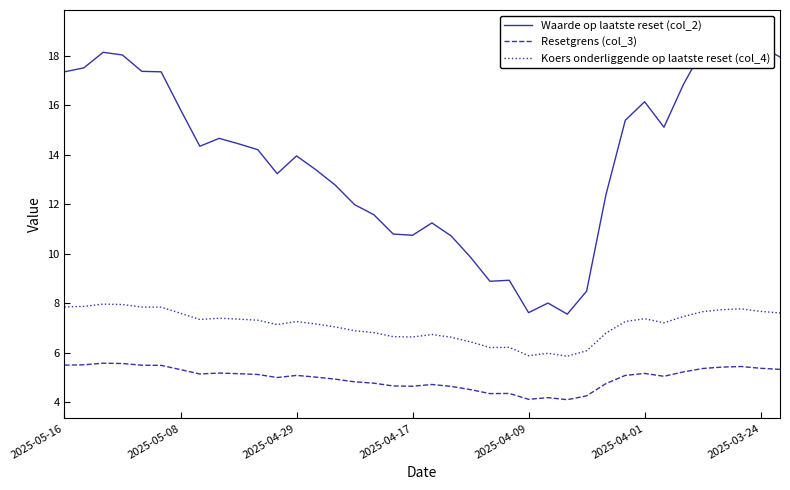

What is the minimum value for Koers onderliggende op laatste reset (col_4)?

5.9